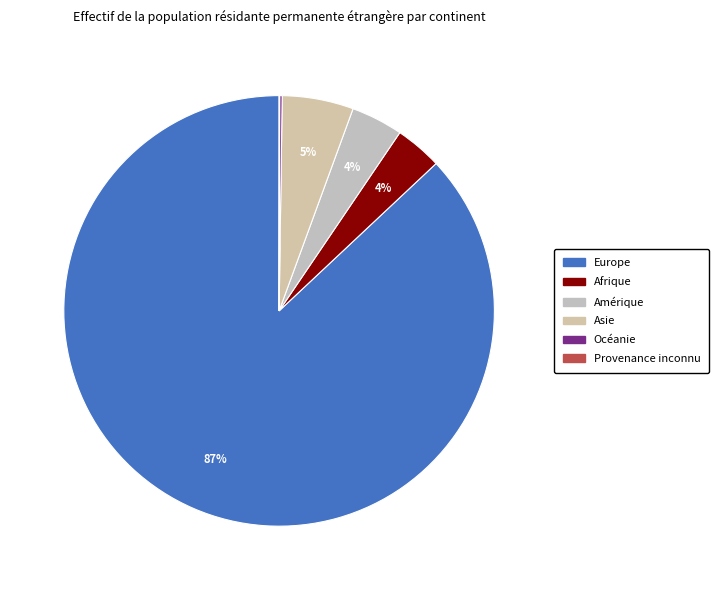

Which slice represents more than half of the pie?

Europe